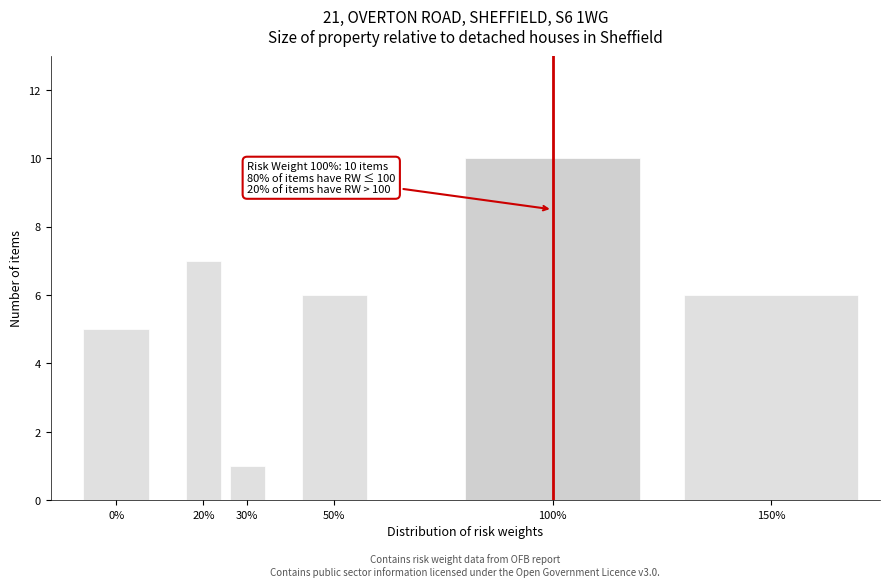

Reading left to right, list all the values displayed in this chart.

0%=5	20%=7	30%=1	50%=6	100%=10	150%=6